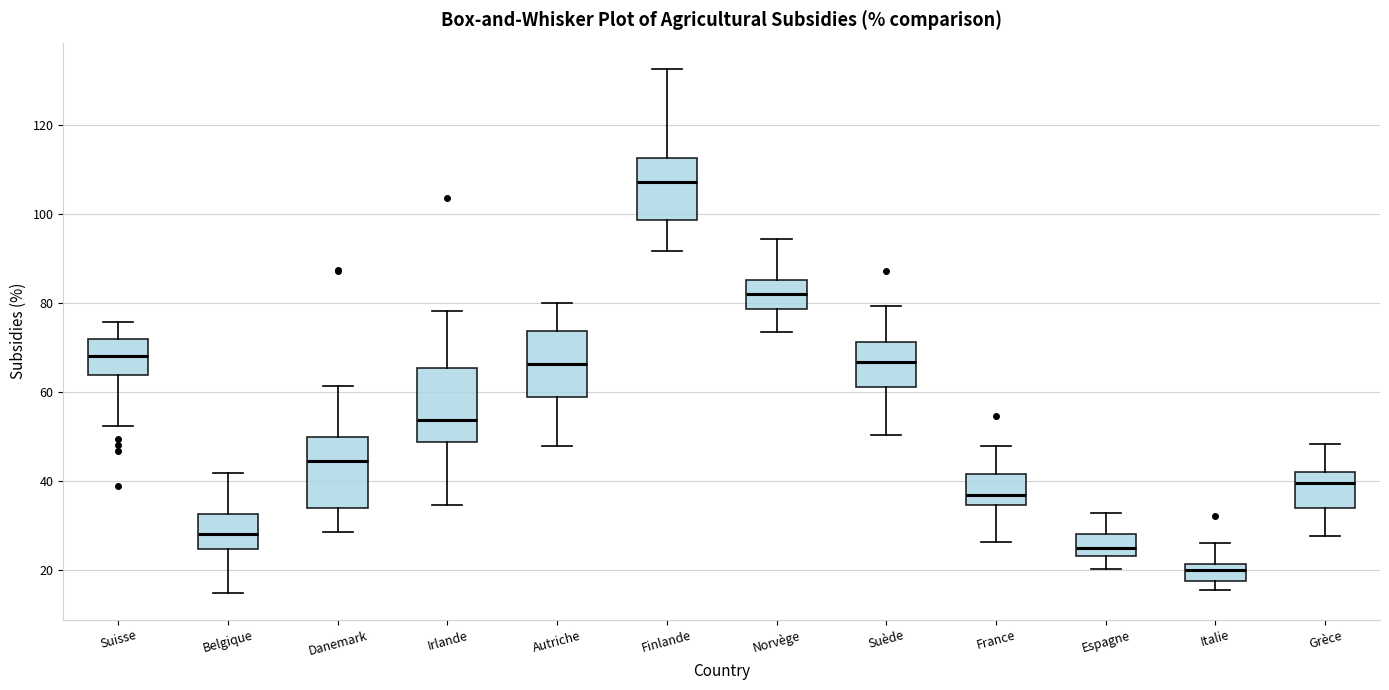

Reading left to right, transcribe this box plot: for each box, give where its median line is, the range the box spans, and where its two whiskers end, as read against the y-axis. The values are not printed on the chart, so give them approximately, as read against the axis.

Suisse: median 68, box 64 to 72, whiskers 52 to 76
Belgique: median 28, box 24 to 32, whiskers 14 to 42
Danemark: median 44, box 34 to 50, whiskers 28 to 62
Irlande: median 54, box 48 to 66, whiskers 34 to 78
Autriche: median 66, box 58 to 74, whiskers 48 to 80
Finlande: median 108, box 98 to 112, whiskers 92 to 132
Norvège: median 82, box 78 to 86, whiskers 74 to 94
Suède: median 66, box 60 to 72, whiskers 50 to 80
France: median 36, box 34 to 42, whiskers 26 to 48
Espagne: median 24 (inside the box), box 24 to 28, whiskers 20 to 32
Italie: median 20, box 18 to 22, whiskers 16 to 26
Grèce: median 40, box 34 to 42, whiskers 28 to 48